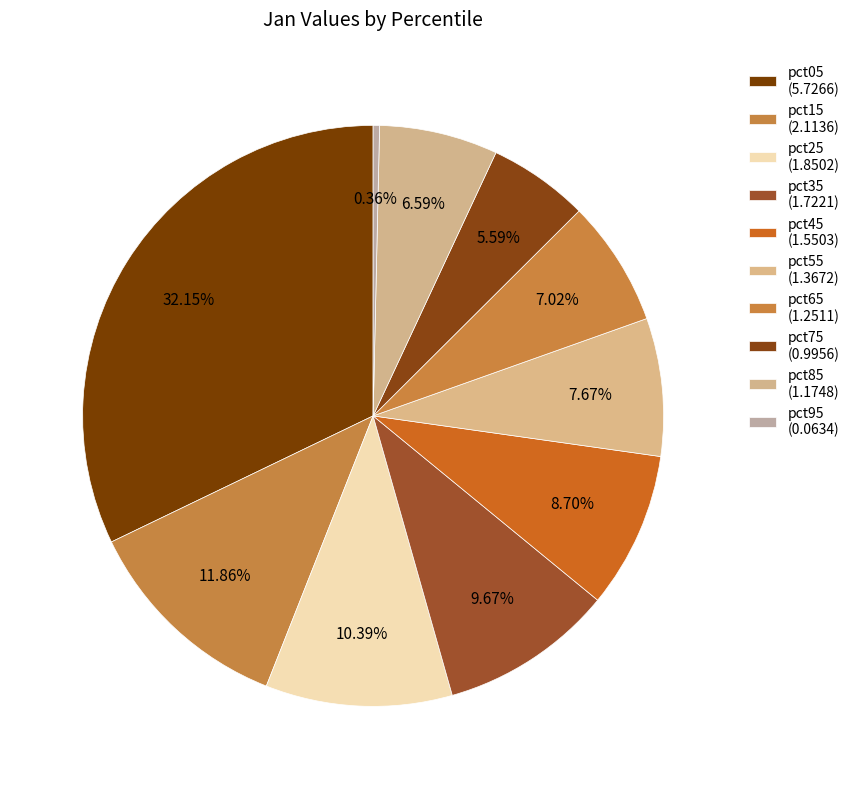

To the nearest percent, what is the combined percentage of pct25 and pct75?

16%